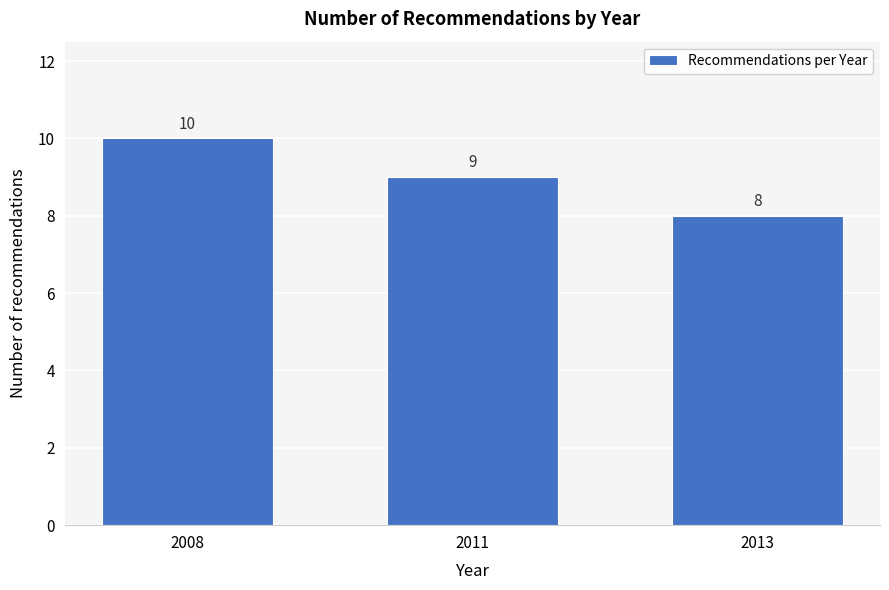

Reading left to right, list all the values displayed in this chart.

10	9	8